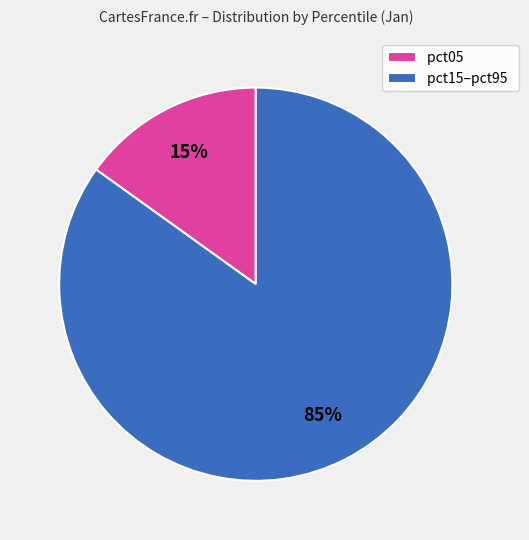

To the nearest percent, what is the average slice percentage?

50%